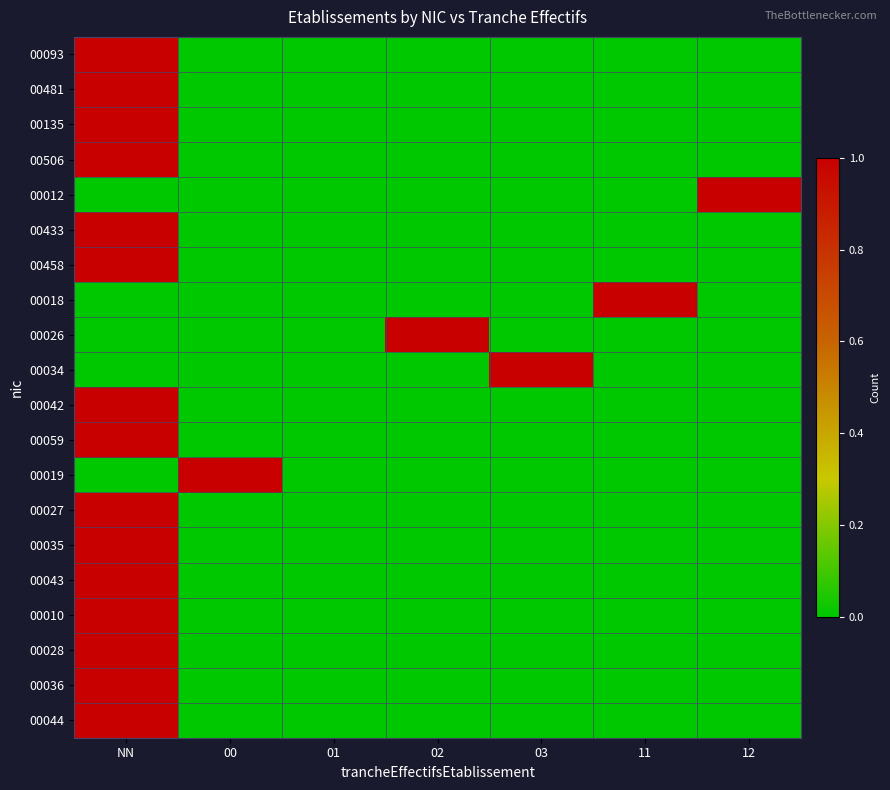

What is the total value across all series at NN?

15